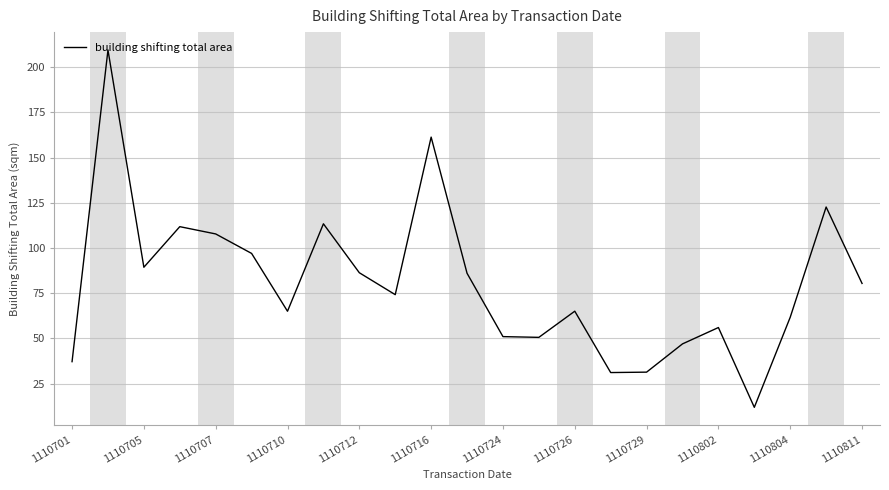

What is the smallest value displayed?

11.8